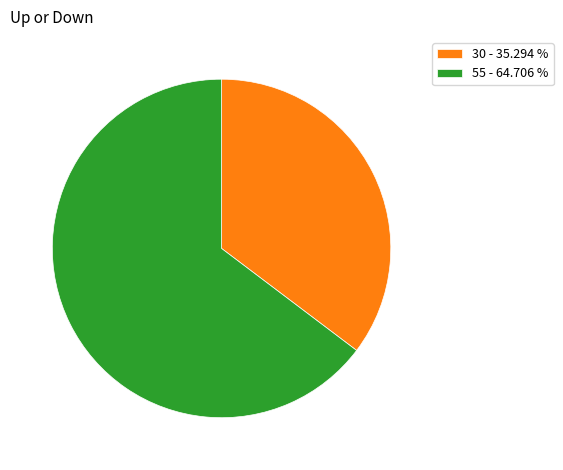

Is there any slice that represents more than half of the pie?

Yes